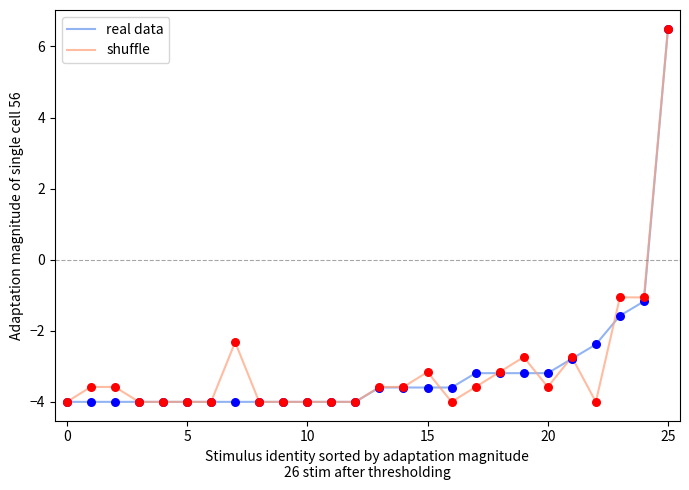

What is the minimum value for shuffle?

-4.0